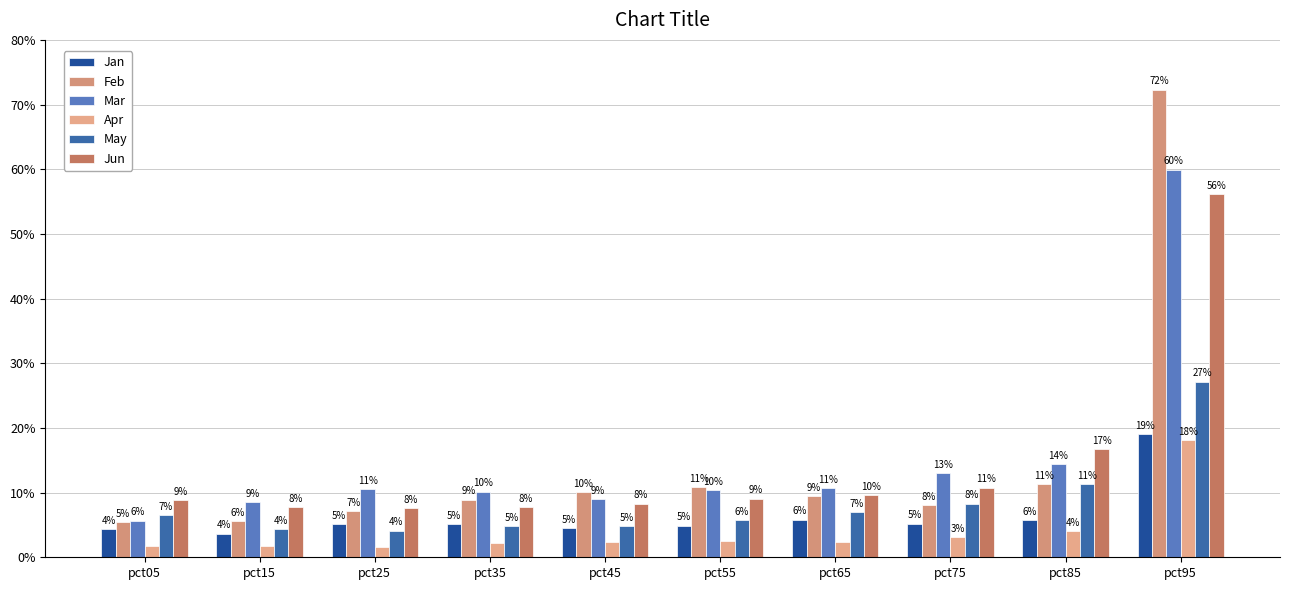

The value of Apr at pct35 is 0.0. True or false?

False